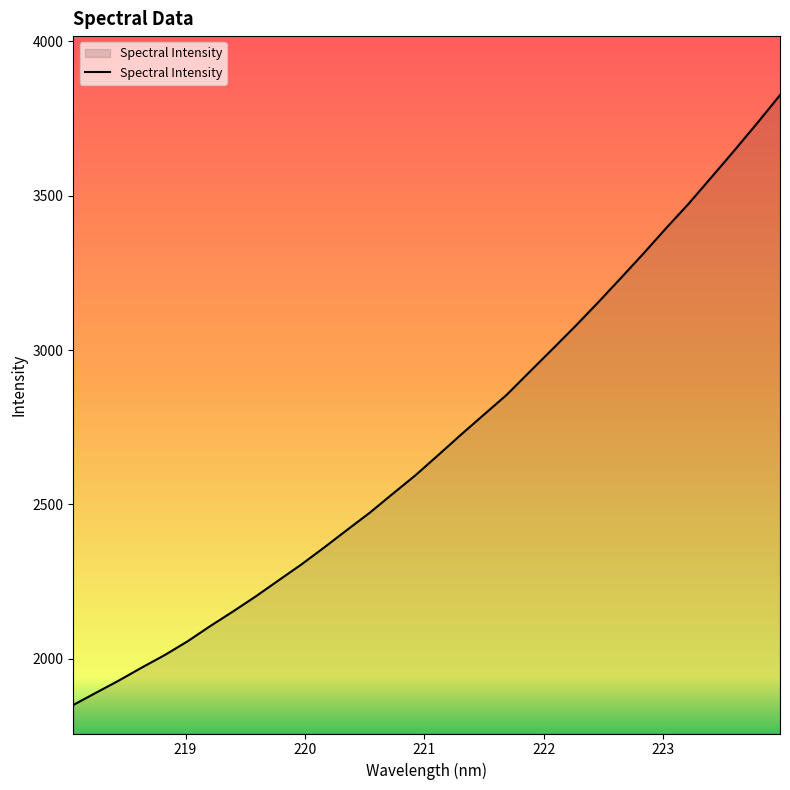

What is the difference between the maximum and minimum values?

1976.0